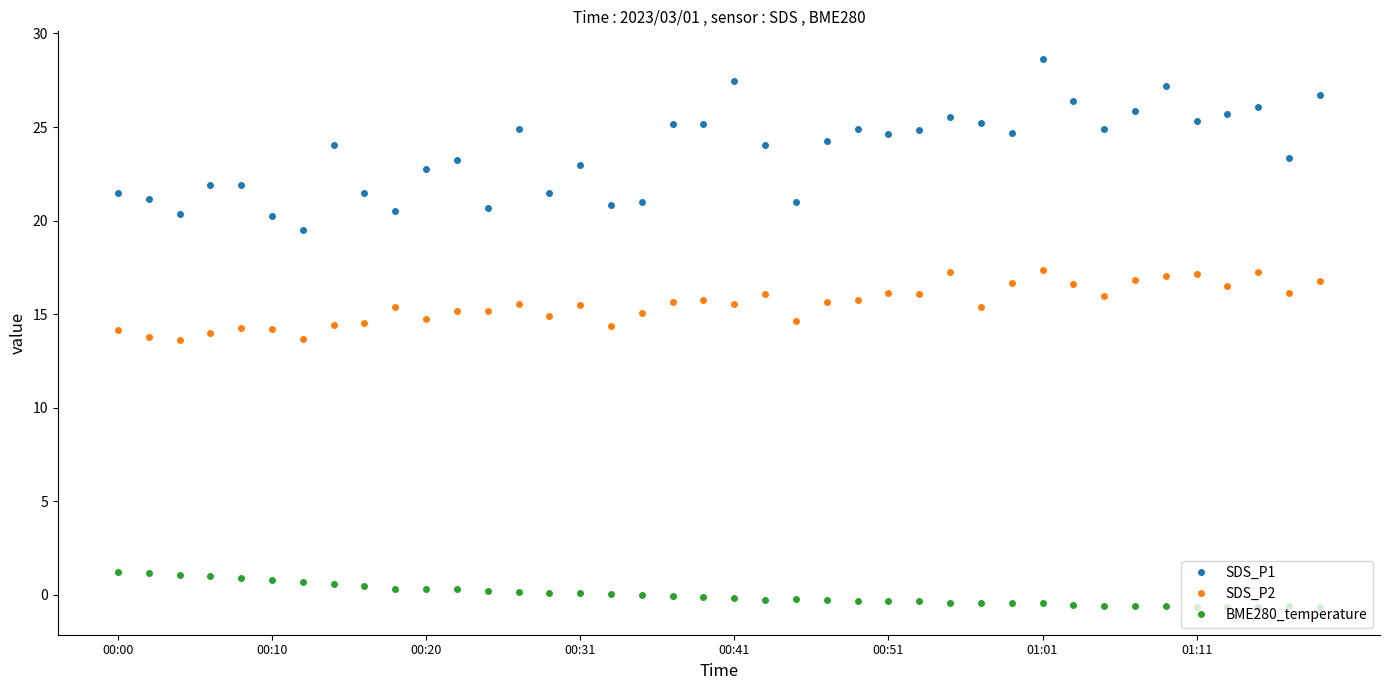

At how many categories does at least one series exceed 2?

40